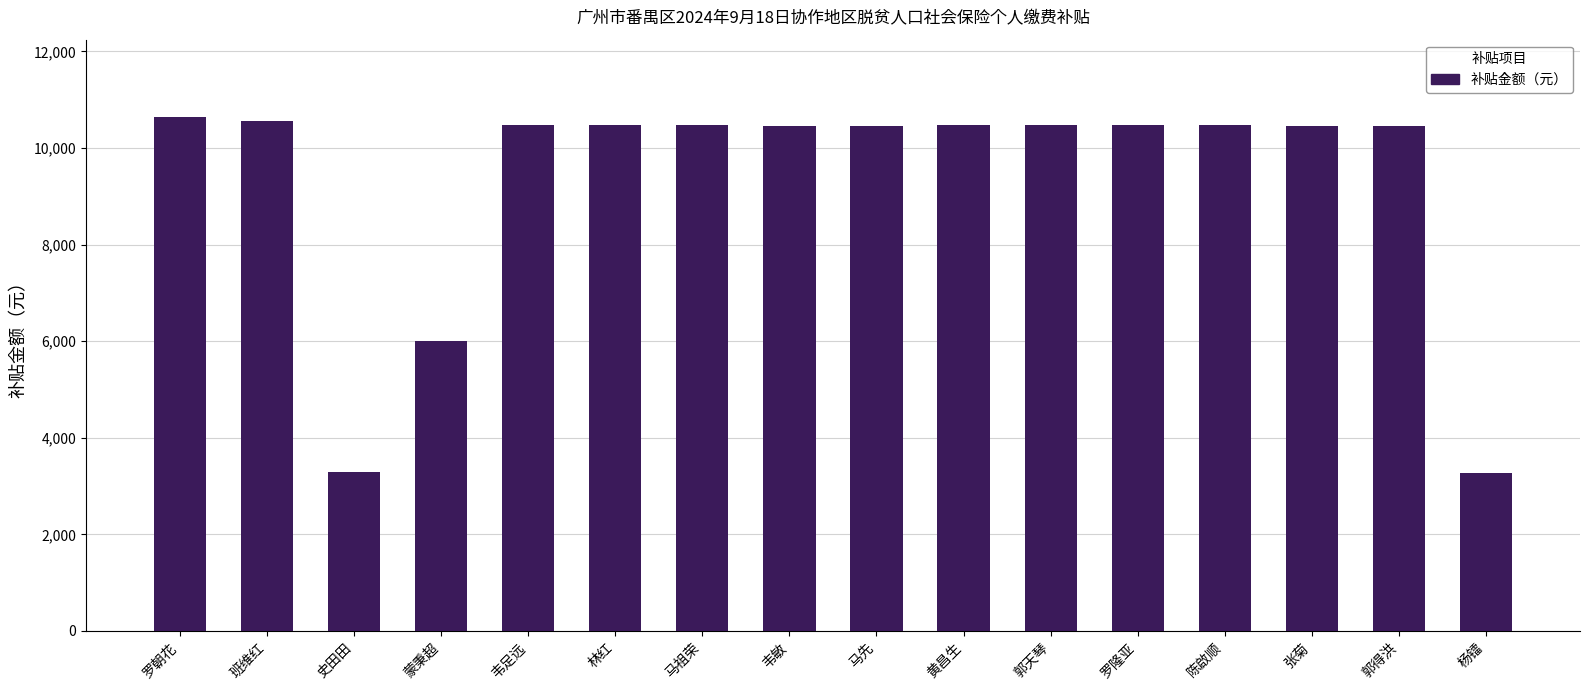

What position from the left is 张菊?

14